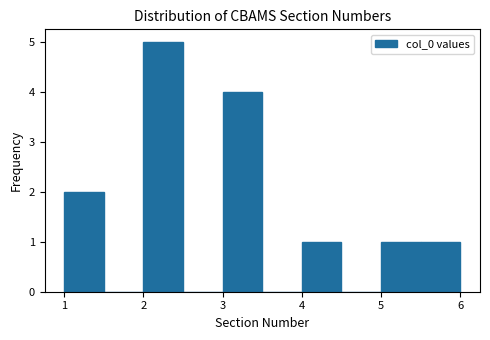

Reading left to right, list every bar in this chart as the range it spans on the x-axis followed by its height. The values are not printed on the chart, so give them approximately, as read against the axis.

1.0 to 1.5: 2
1.5 to 2.0: 0
2.0 to 2.5: 5
2.5 to 3.0: 0
3.0 to 3.5: 4
3.5 to 4.0: 0
4.0 to 4.5: 1
4.5 to 5.0: 0
5.0 to 5.5: 1
5.5 to 6.0: 1